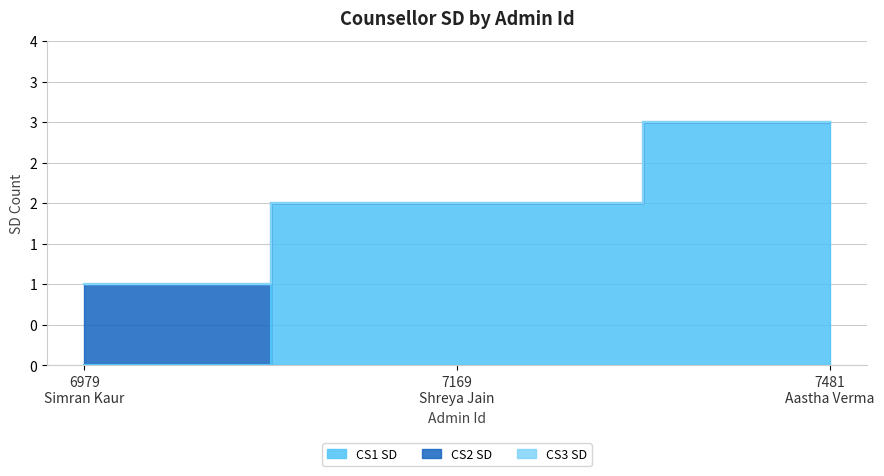

How many categories are shown in the chart?

3